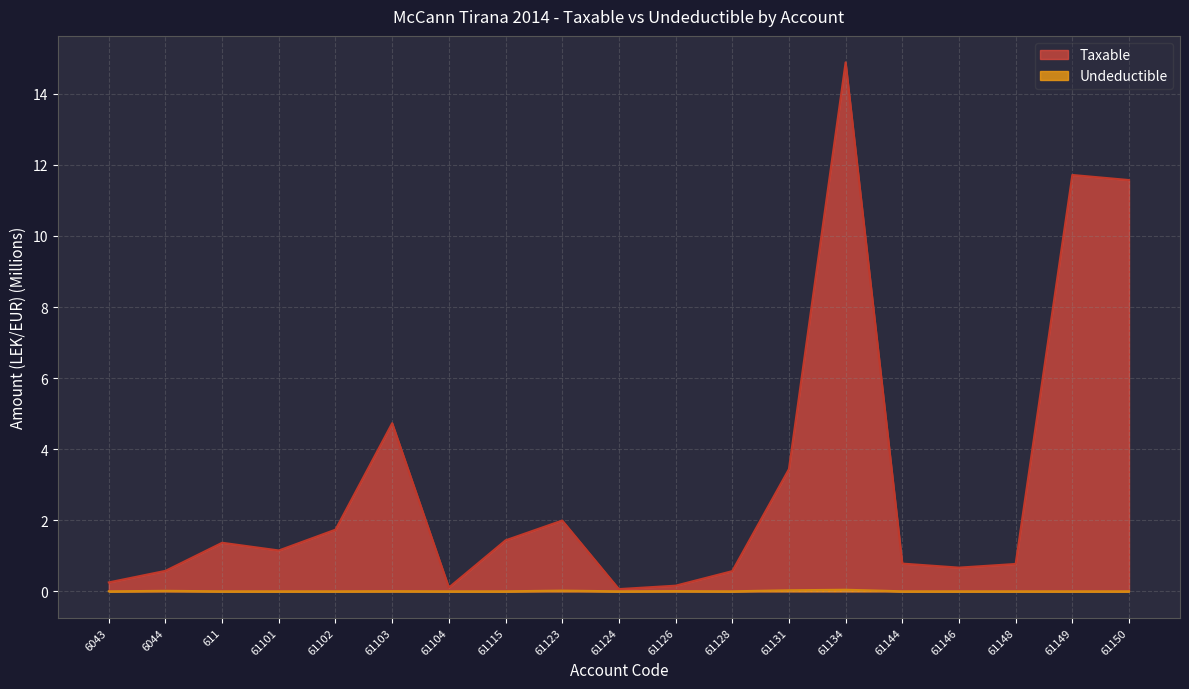

True or false: Undeductible and Taxable cross at least once.

False